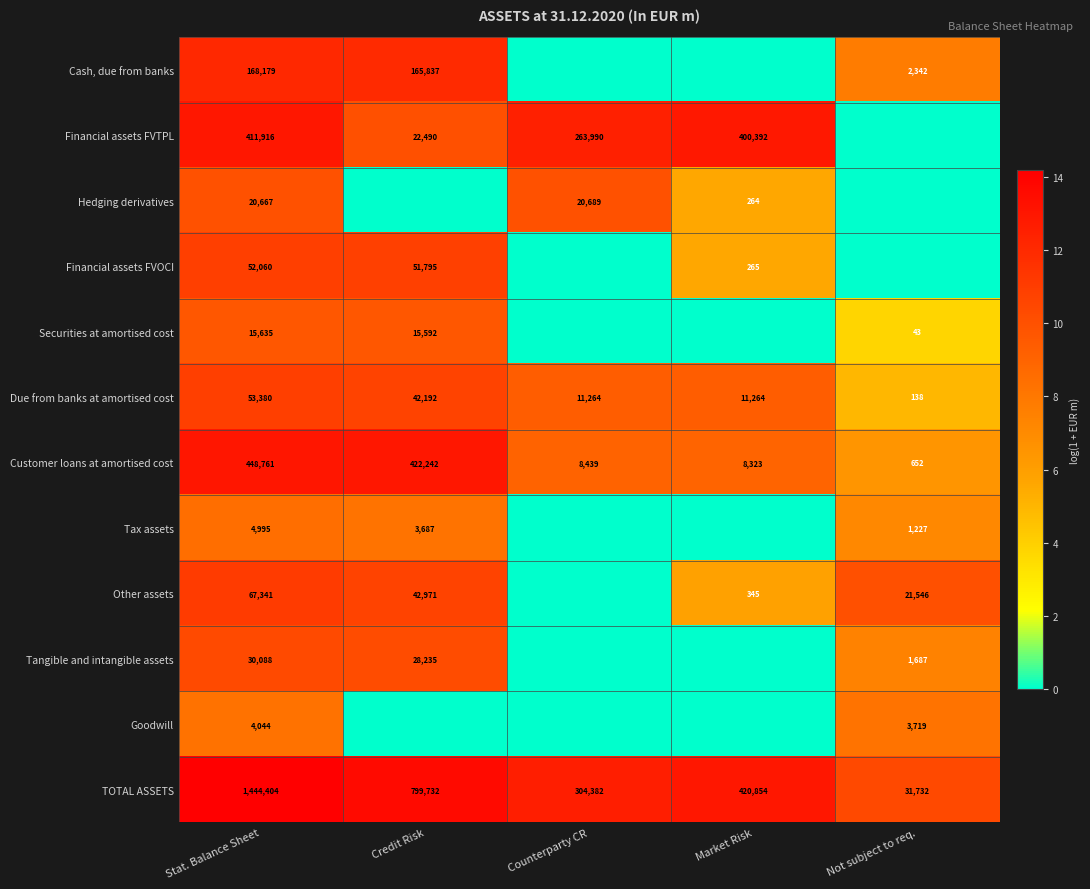

Which category has the highest value across all series?

Stat. Balance Sheet